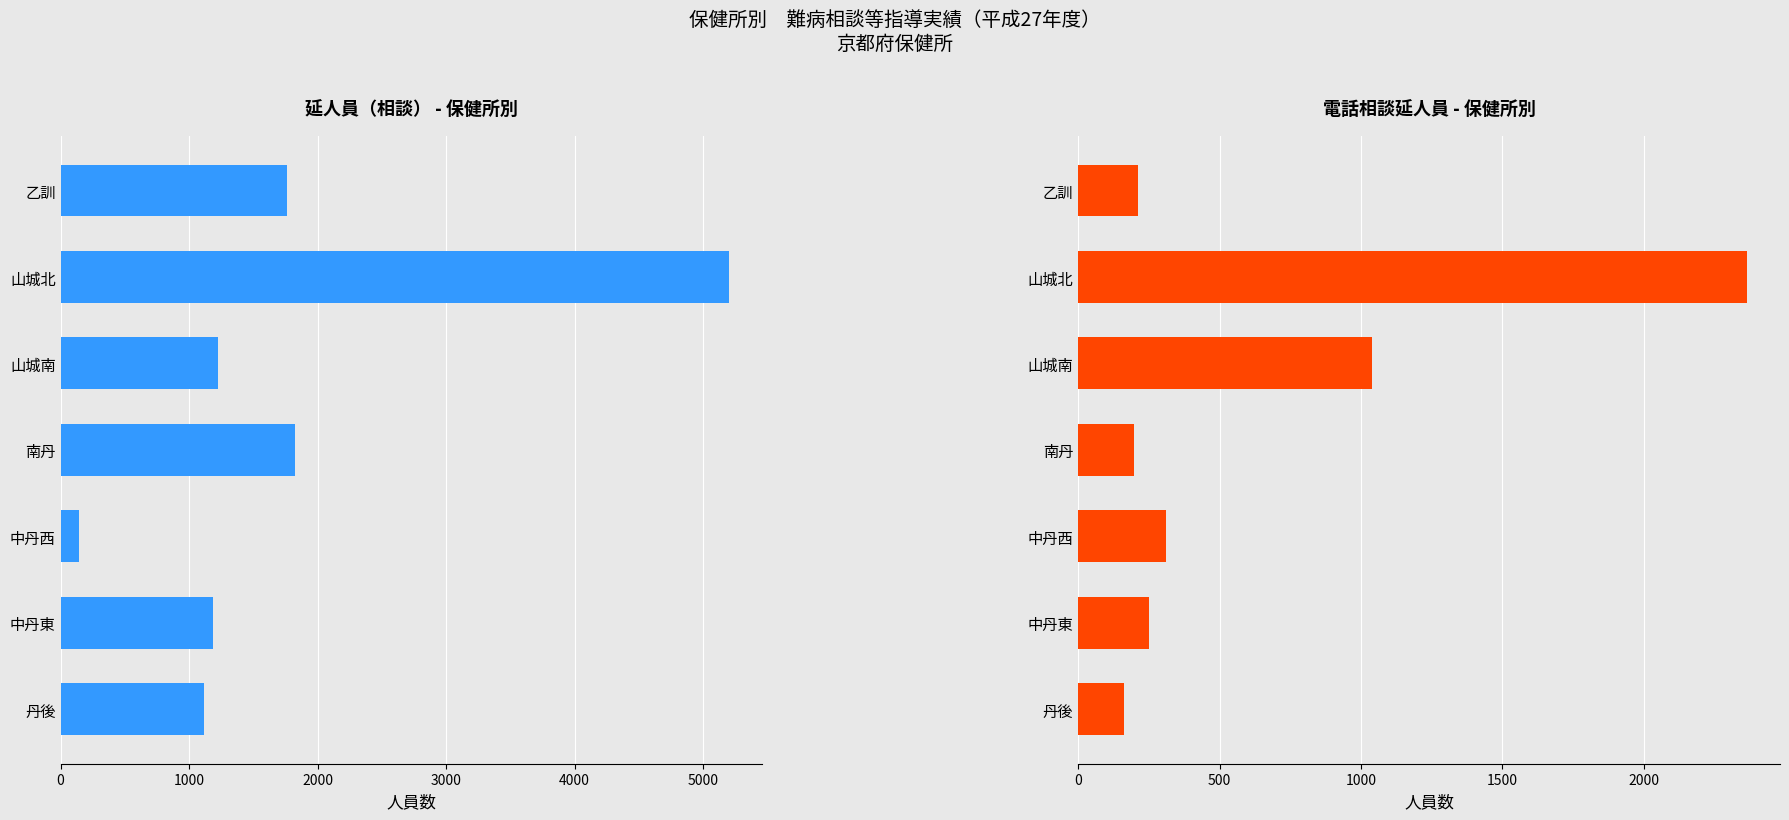

What is the difference between the highest and lowest values at 山城南?

188